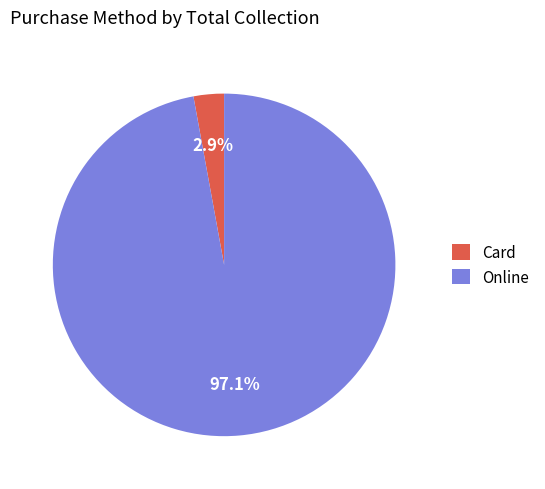

To the nearest percent, what is the combined percentage of Online and Card?

100%